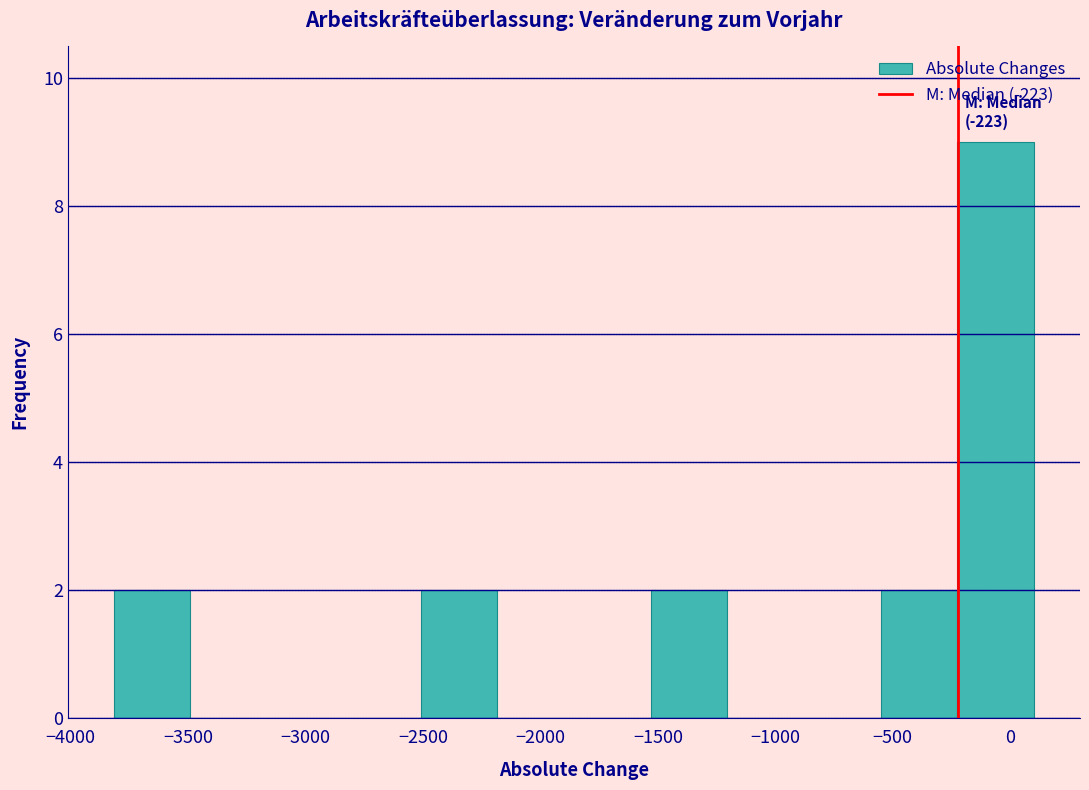

Which range on the x-axis has the tallest bar?

-250 to 100